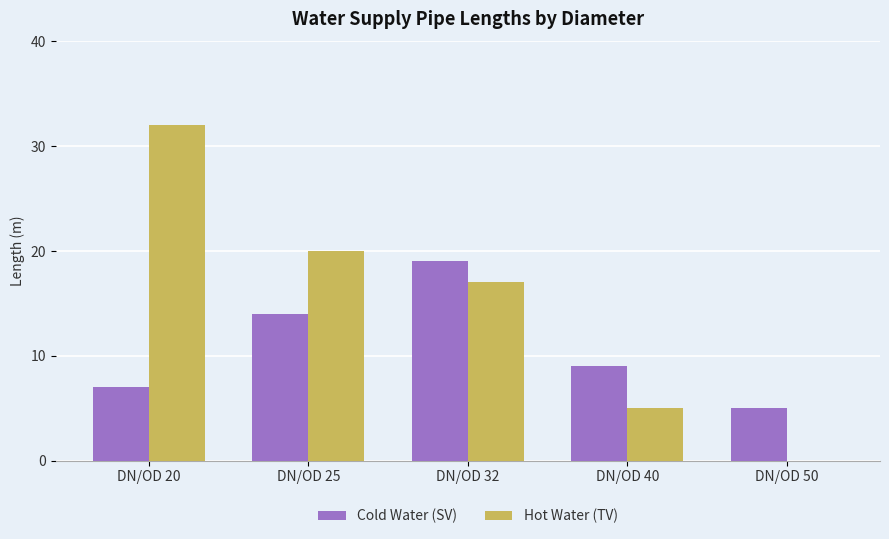

At which category is the sum across all series the highest?

DN/OD 20